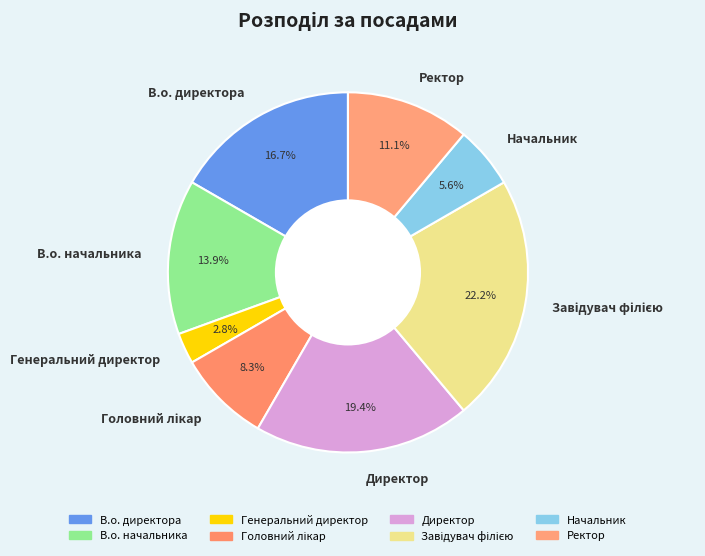

What percentage is the Начальник slice, to the nearest percent?

6%